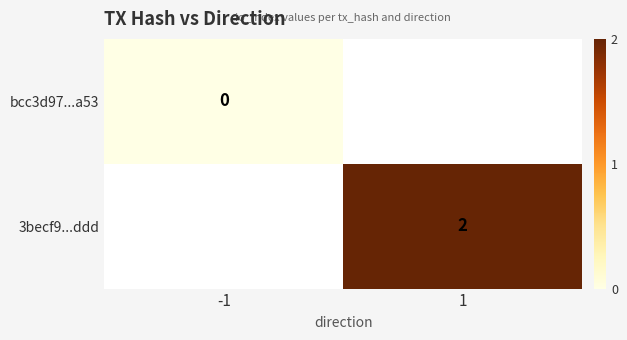

Is it true that 3becf9...ddd equals 1 at 1?

False